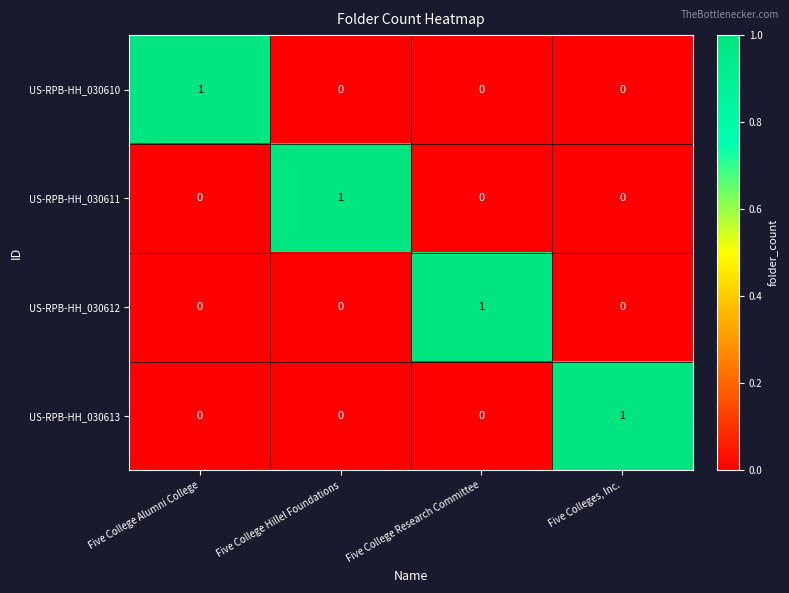

How many US-RPB-HH_030612 values are between 0 and 1?

4